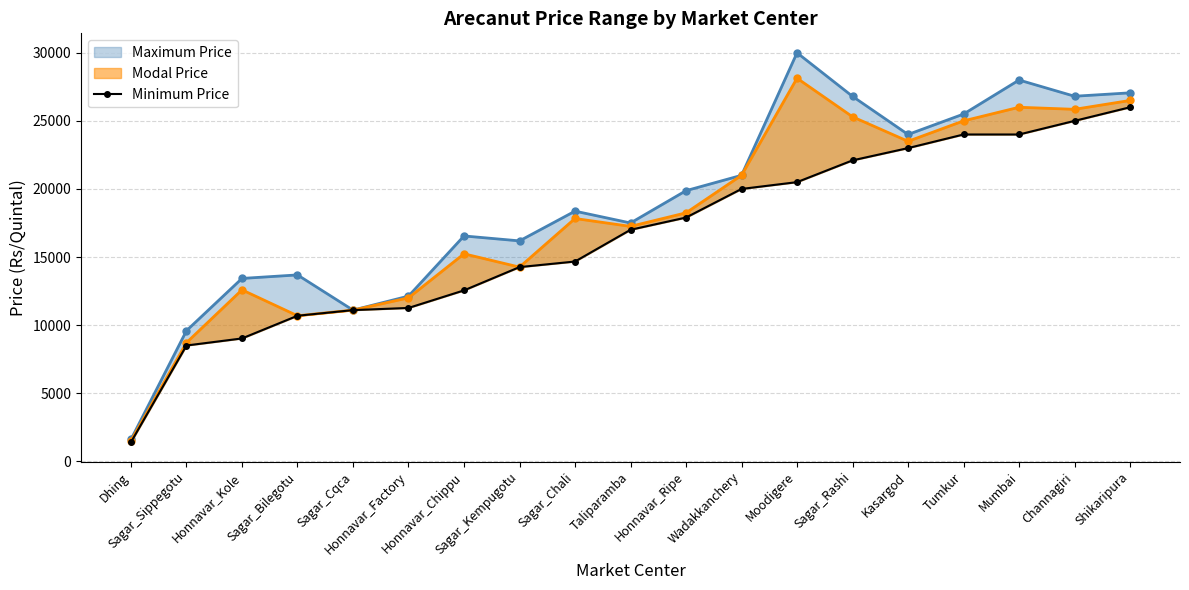

What is the label of the 6th point from the left?

Honnavar_Factory